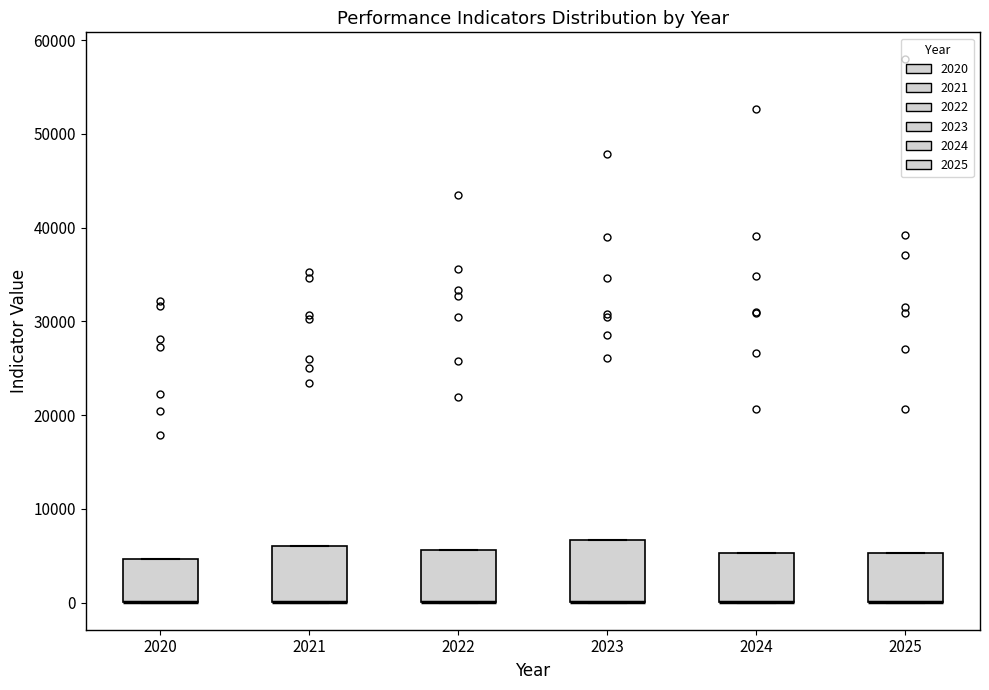

Reading left to right, read every box against the y-axis: the position of its median line, the range the box covers, and the ends of its whiskers. The values are not printed on the chart, so give them approximately, as read against the axis.

2020: median 0 (drawn on the box's lower edge), box 0 to 5000, whiskers 0 to 5000
2021: median 0 (drawn on the box's lower edge), box 0 to 6000, whiskers 0 to 6000
2022: median 0 (drawn on the box's lower edge), box 0 to 6000, whiskers 0 to 6000
2023: median 0 (drawn on the box's lower edge), box 0 to 7000, whiskers 0 to 7000
2024: median 0 (drawn on the box's lower edge), box 0 to 5000, whiskers 0 to 5000
2025: median 0 (drawn on the box's lower edge), box 0 to 5000, whiskers 0 to 5000